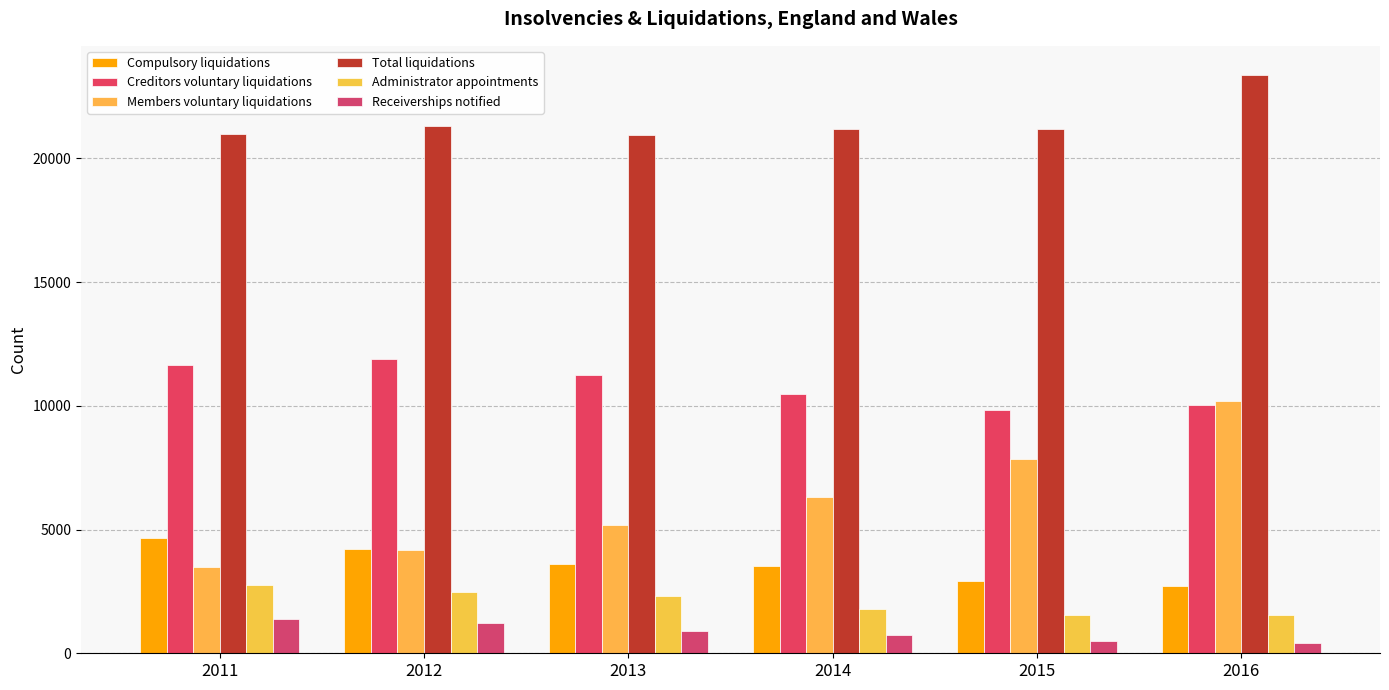

At which label does Compulsory liquidations first exceed 3602?

2011